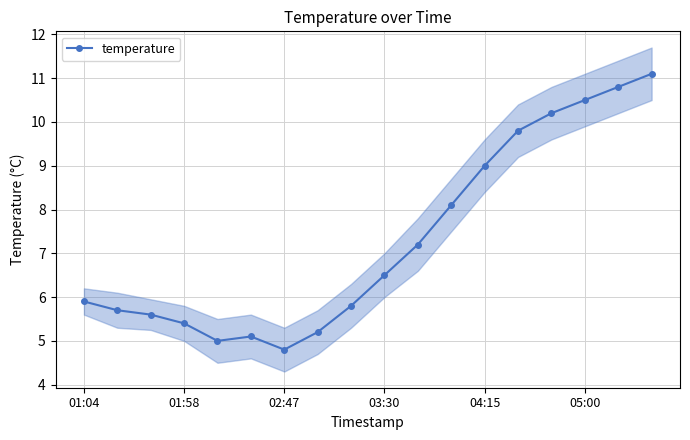

At which label does temperature reach its minimum?

02:47